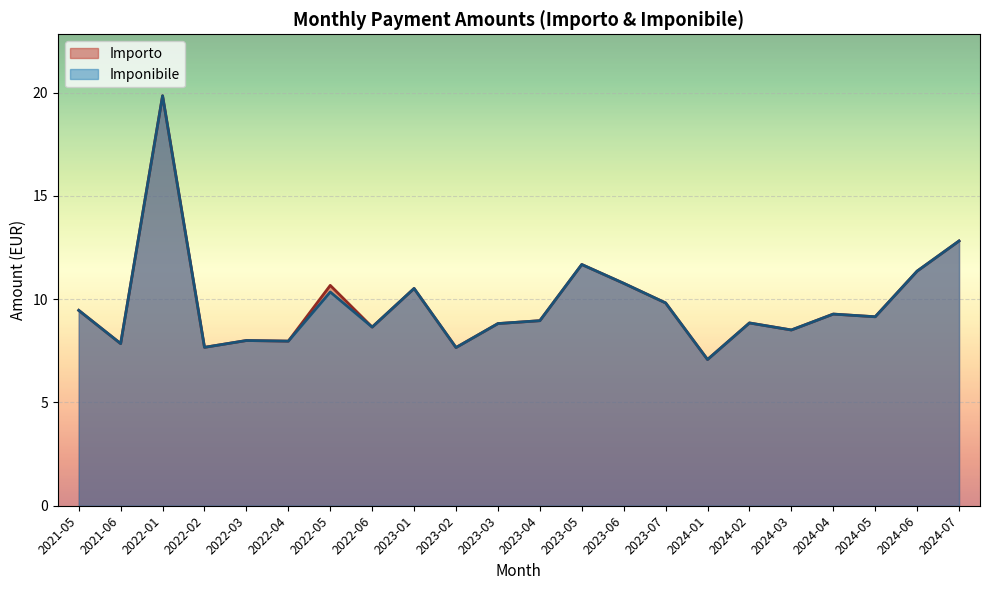

At which category does the chart reach its minimum across all series?

2024-01